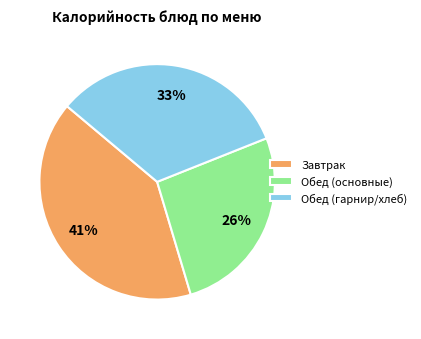

What is the ratio of the value at Обед (гарнир/хлеб) to the value at Завтрак?

0.8